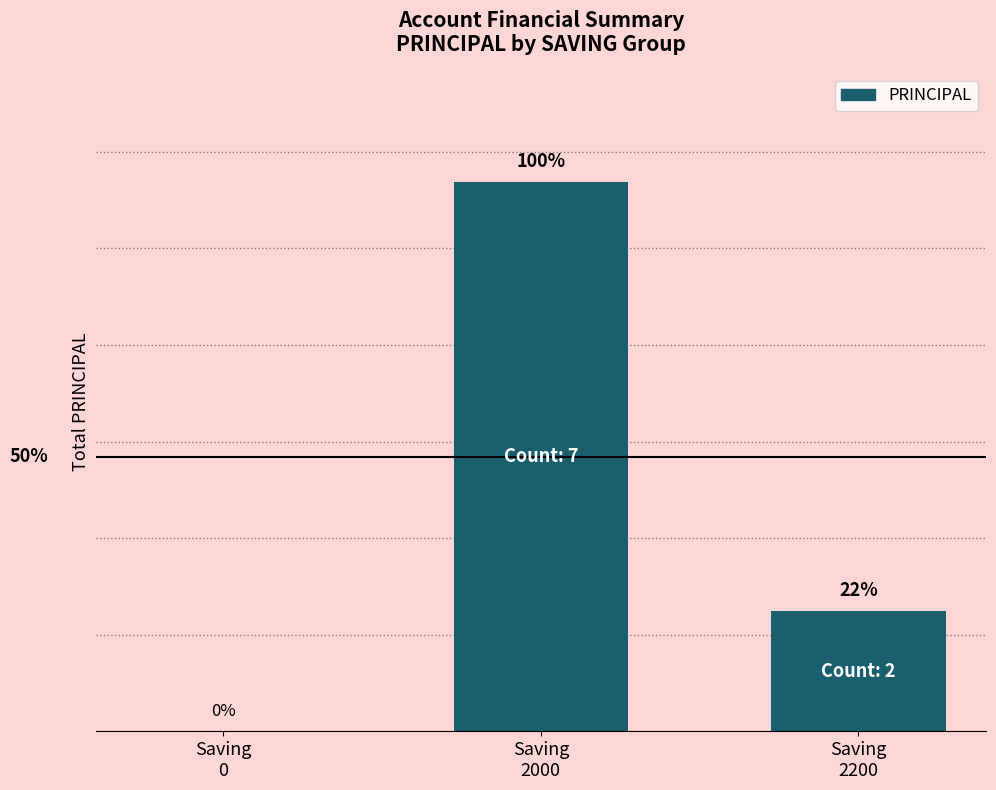

Between Saving
2000 and Saving
0, which is larger?

Saving
2000